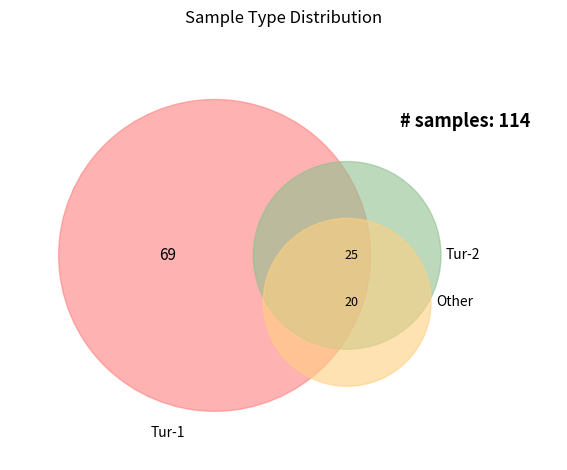

To the nearest percent, what is the average slice percentage?

33%